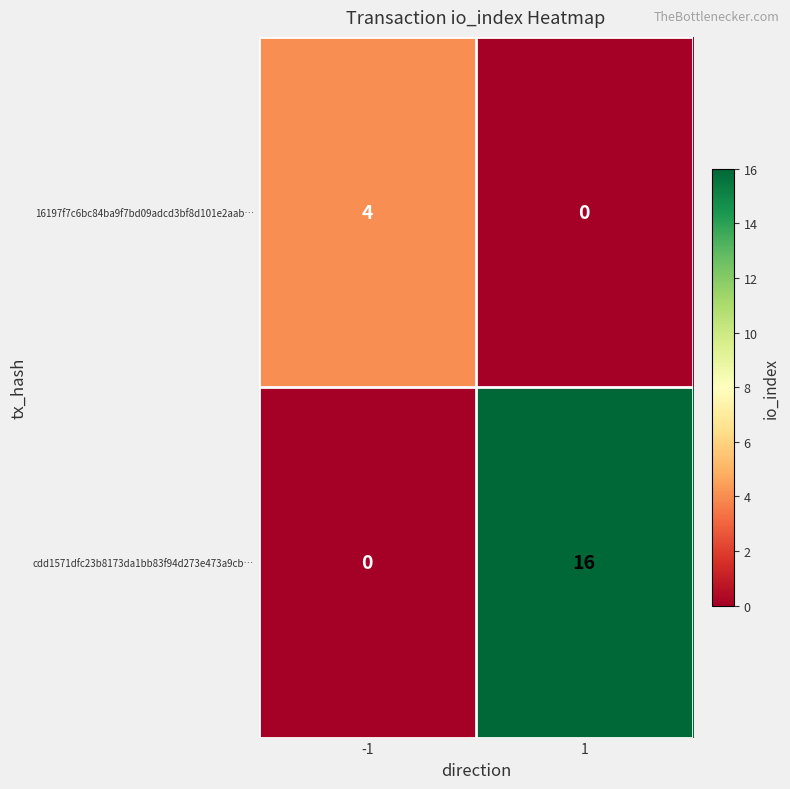

Reading left to right, list all the values displayed in this chart.

16197f7c6bc84ba9f7bd09adcd3bf8d101e2aab…: -1=4	1=0
cdd1571dfc23b8173da1bb83f94d273e473a9cb…: -1=0	1=16